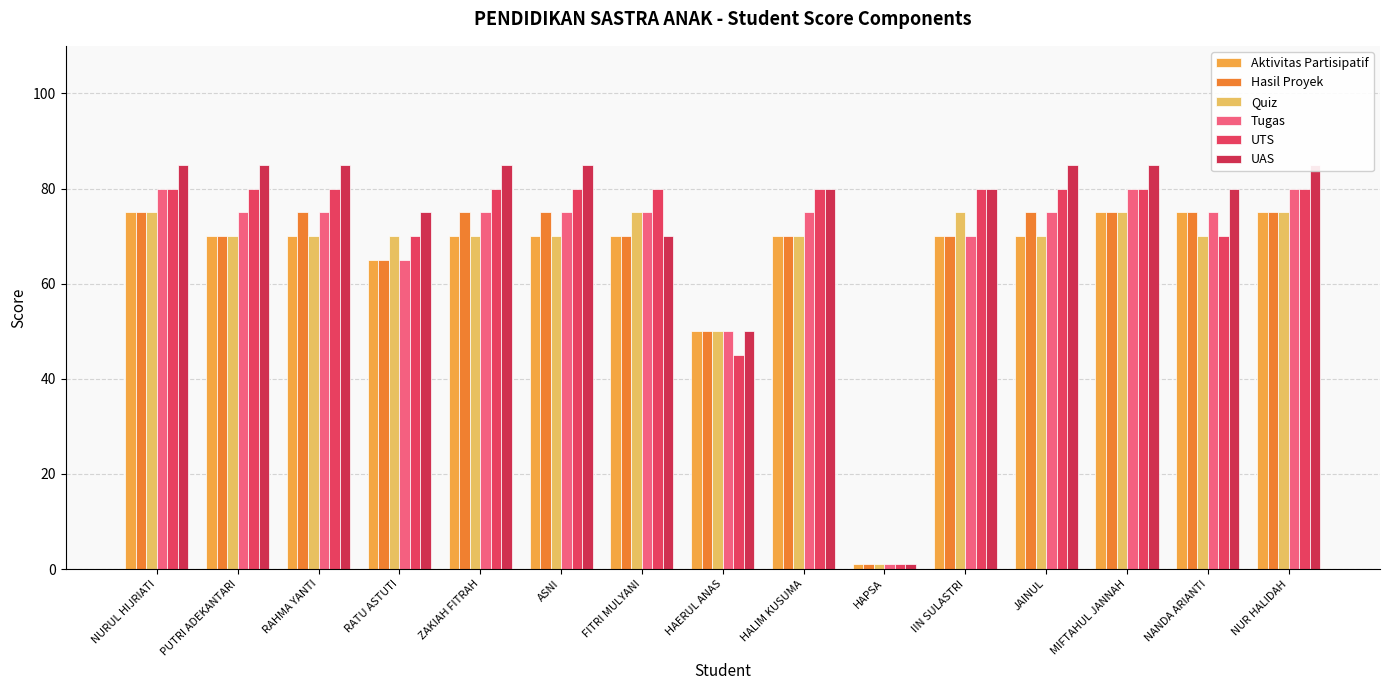

At which label does Aktivitas Partisipatif reach its minimum?

HAPSA